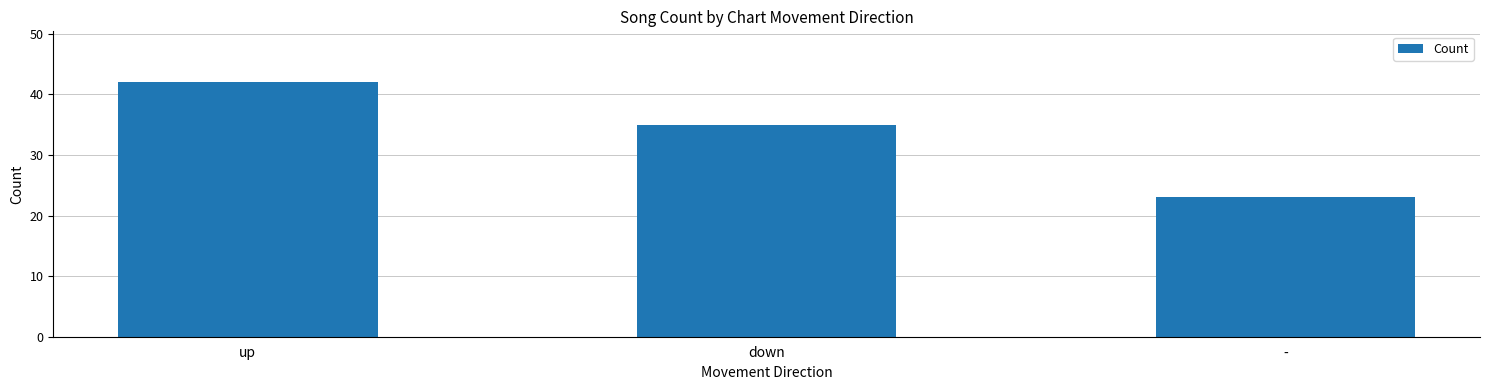

Between - and up, which is larger?

up